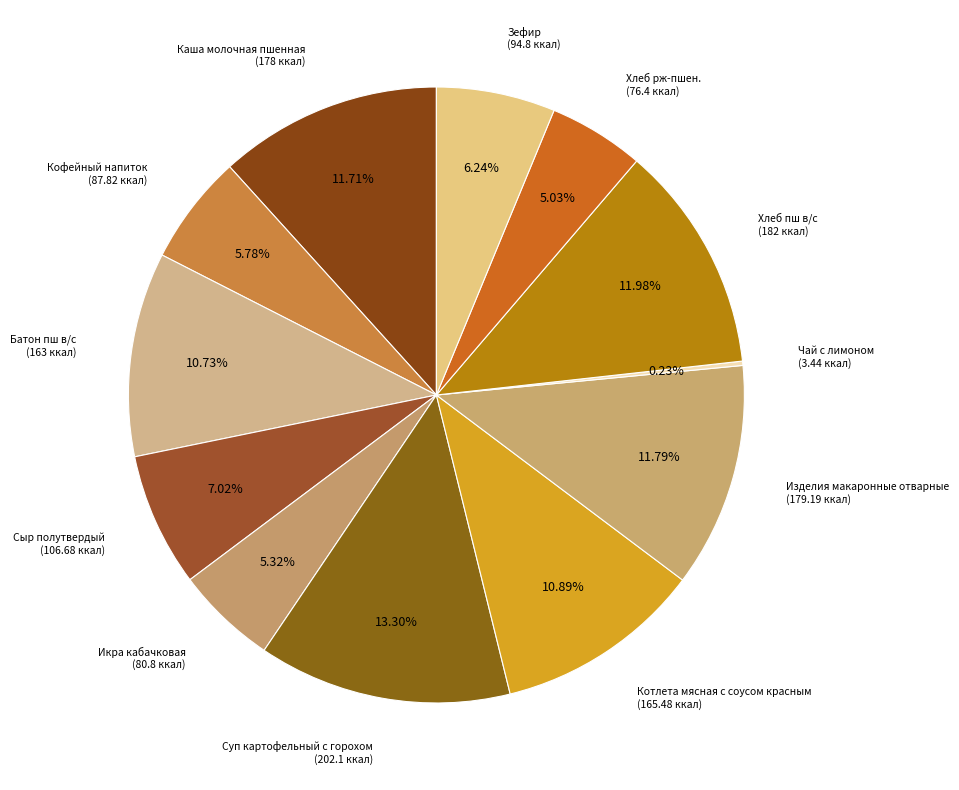

To the nearest percent, what is the average slice percentage?

8%